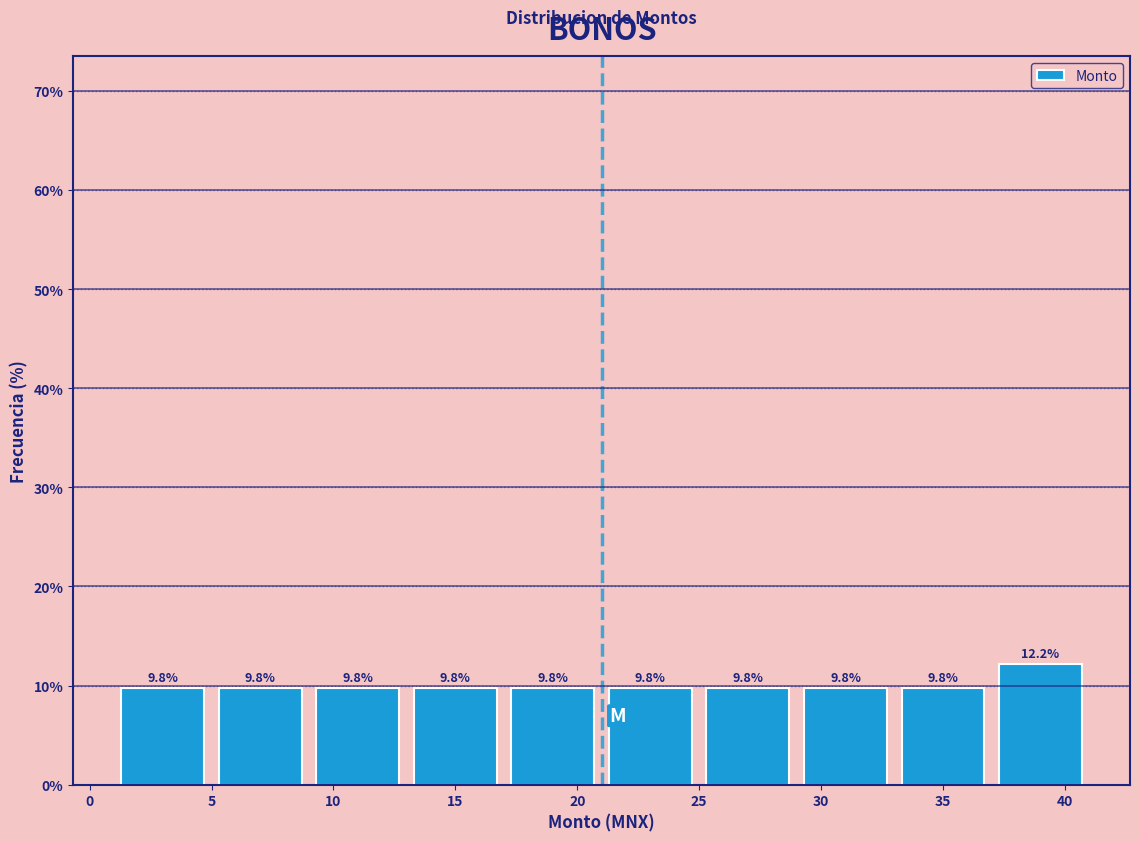

Over which range of the x-axis is the bar tallest?

37 to 41